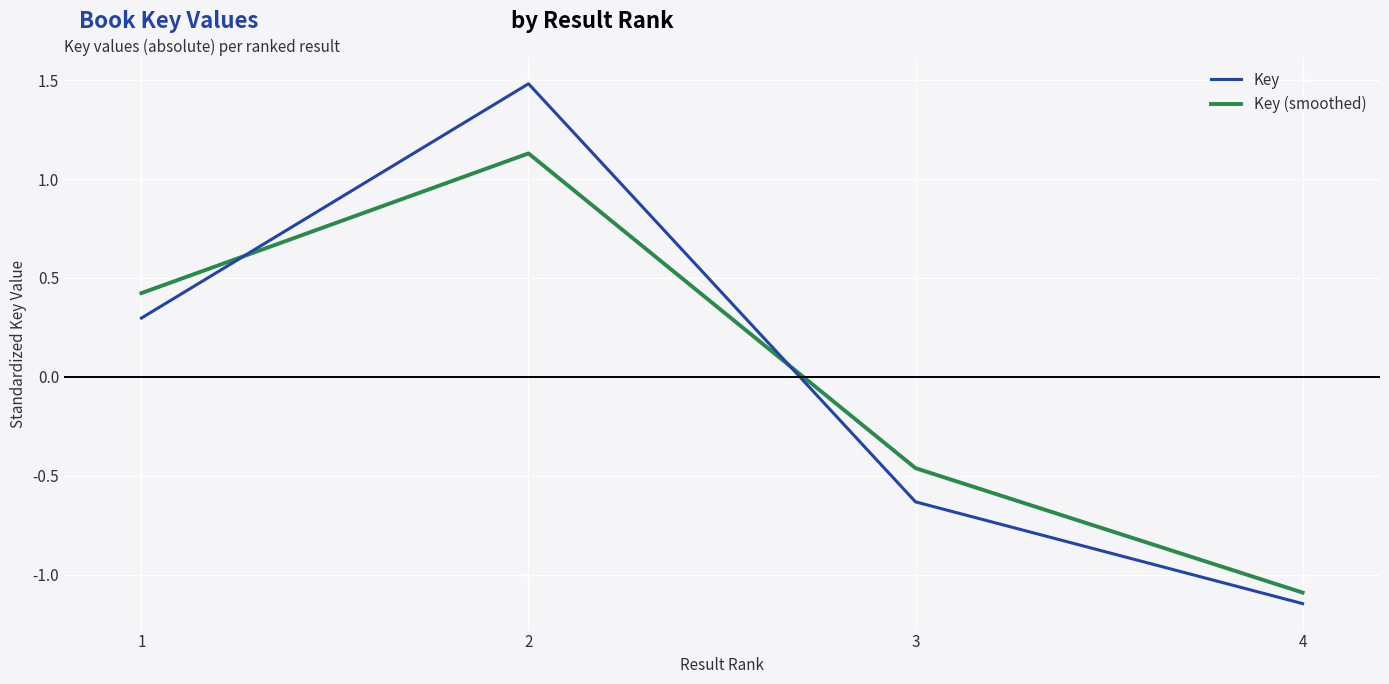

What is the difference between the maximum and second lowest values in the Key (smoothed) series?

1.6